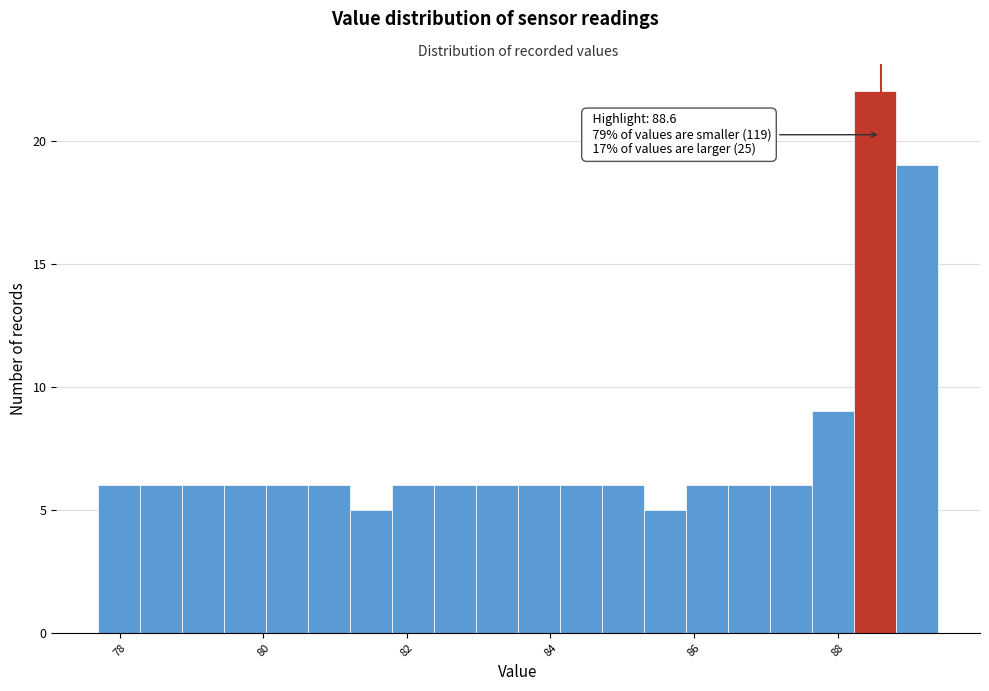

Read against the x-axis, roughly where is the centre of the tallest bar?

88.6